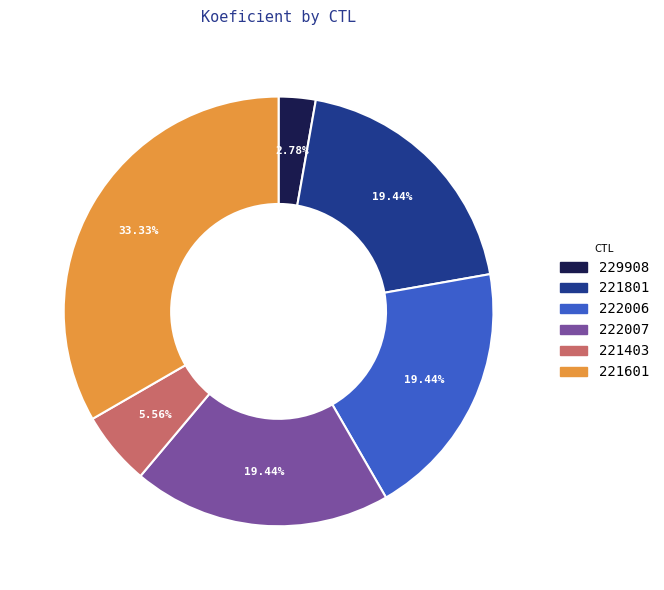

To the nearest percent, what portion does 229908 represent?

3%